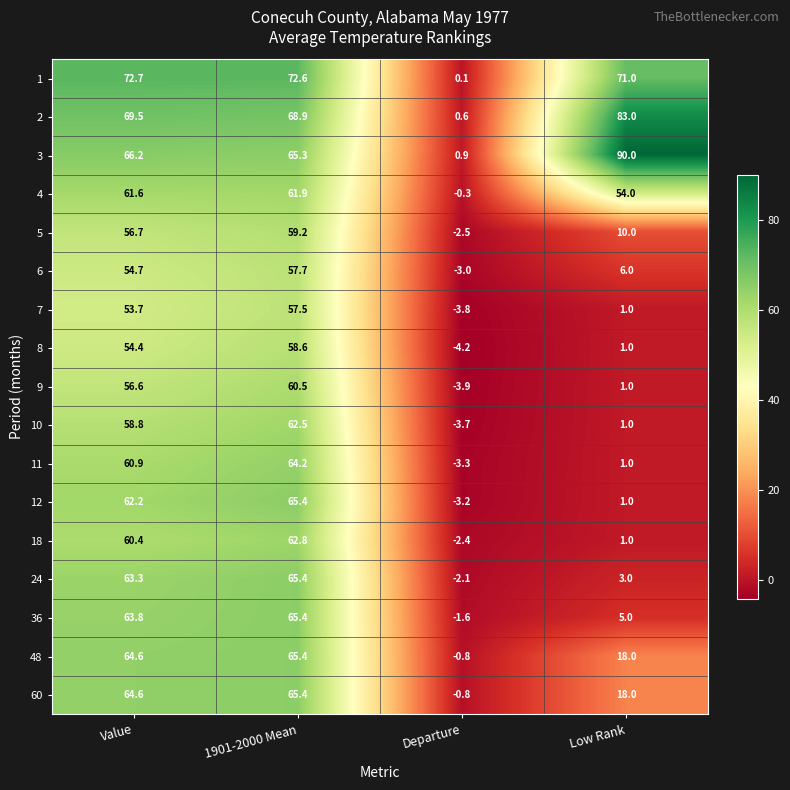

List the labels in order of 11 value, smallest first.

Departure, Low Rank, Value, 1901-2000 Mean